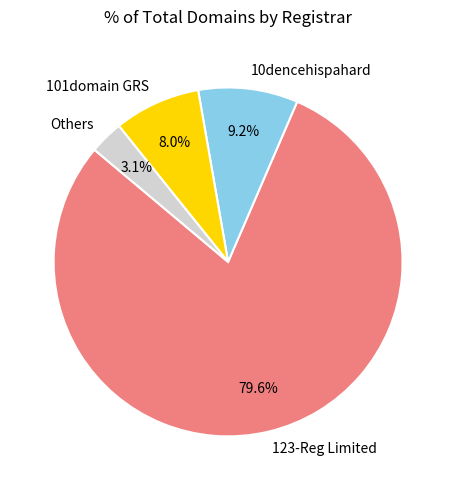

How many segments does this pie chart have?

4